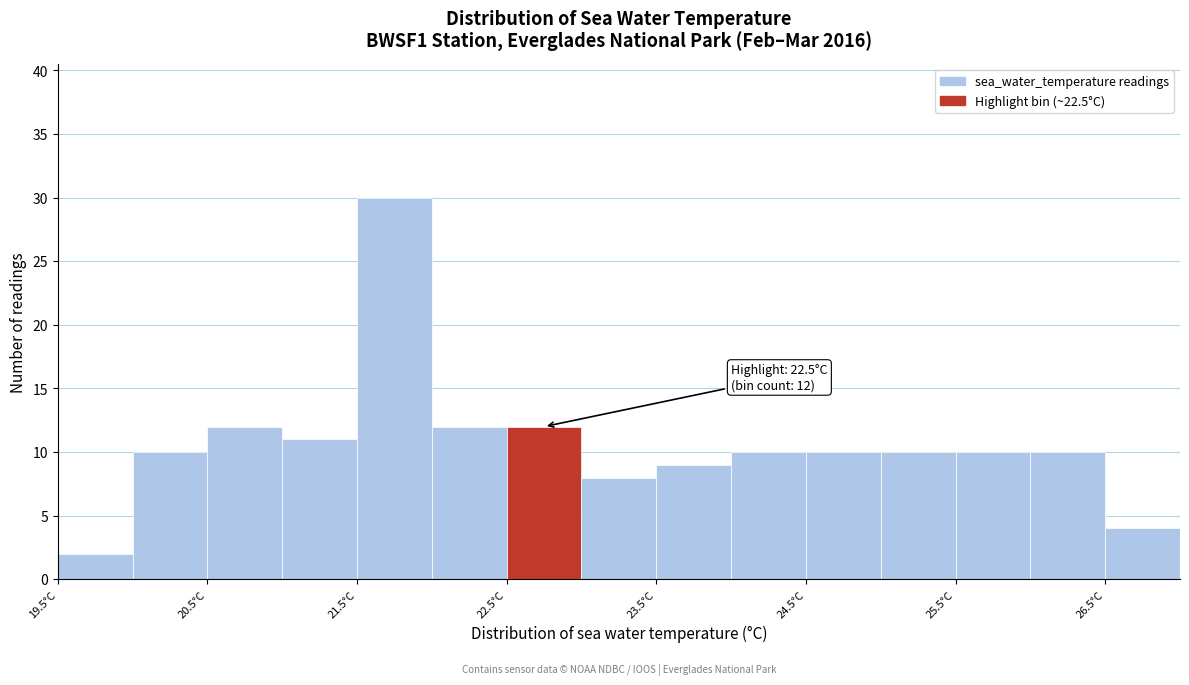

Over which range of the x-axis is the bar tallest?

21.5 to 22.0